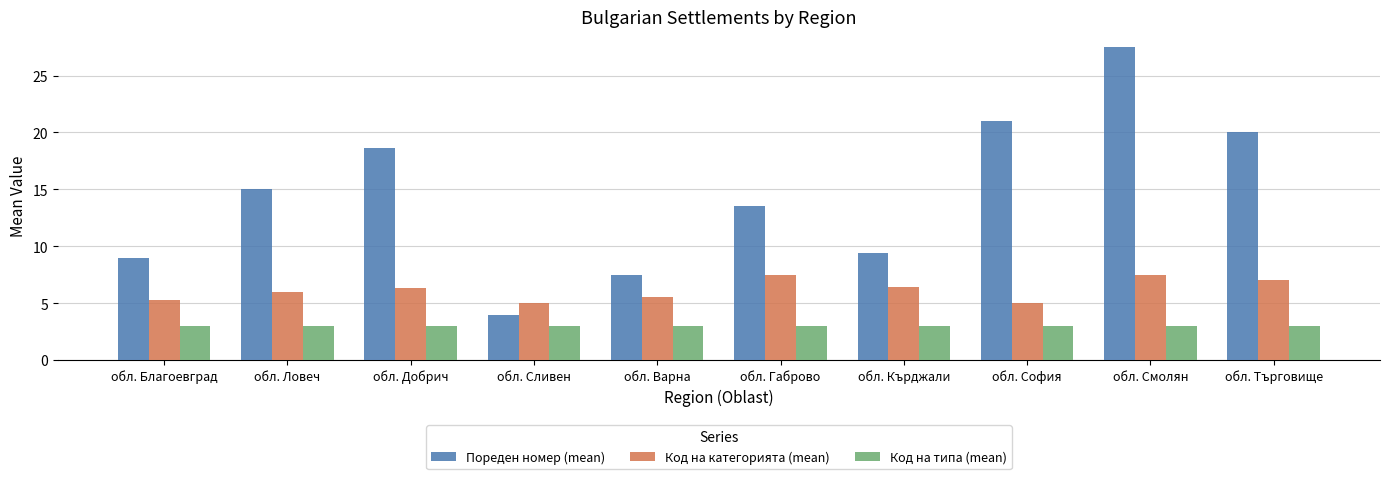

Which series has the widest spread of values?

Пореден номер (mean)